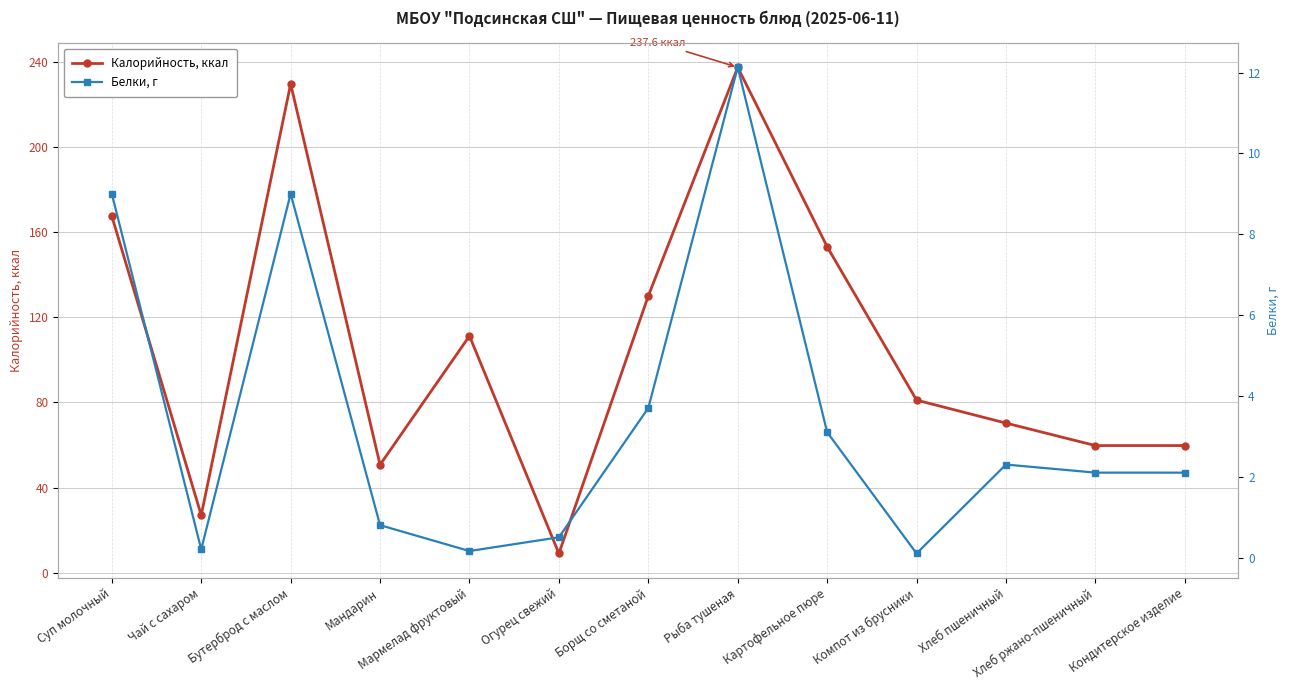

The value of Калорийность, ккал at Мармелад фруктовый is 111.3. True or false?

True